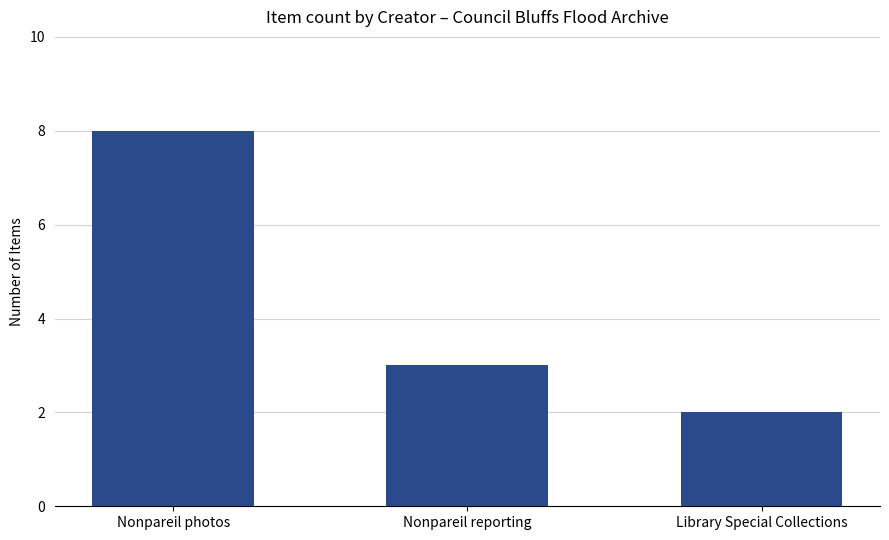

Which category has the highest value across all series?

Nonpareil photos